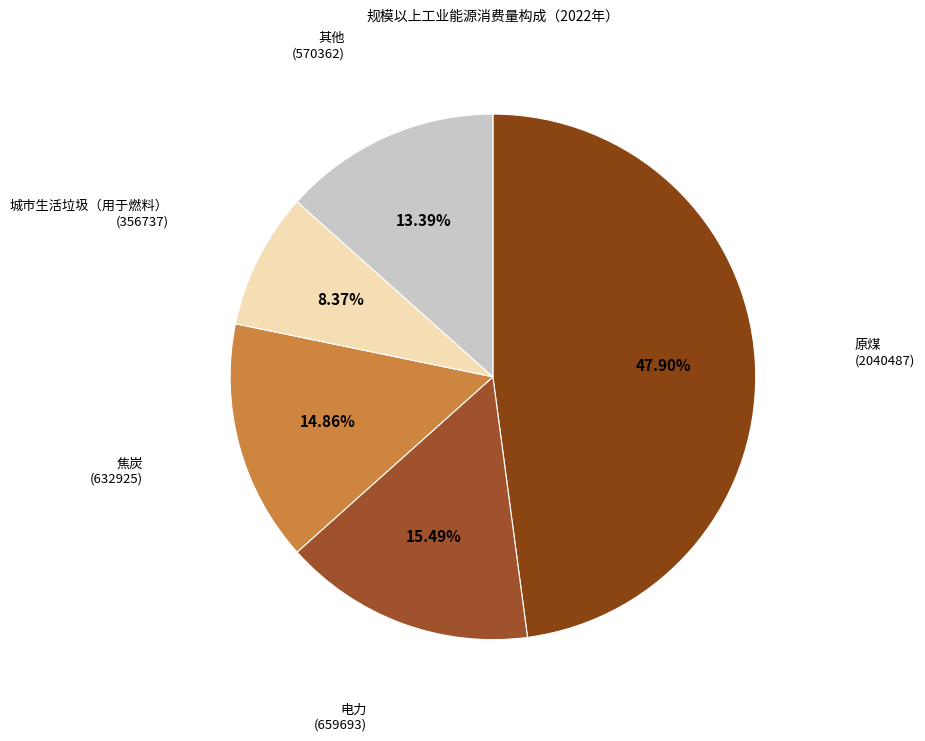

How many slices are in this pie chart?

5